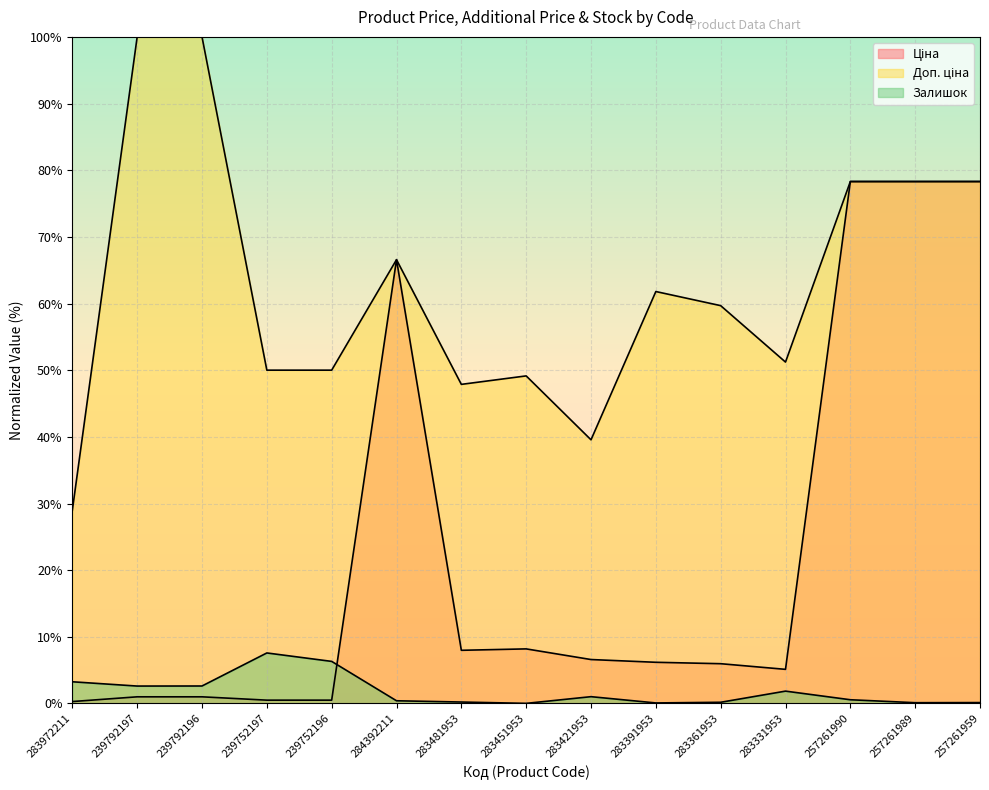

Reading left to right, transcribe all the data shown in this chart.

Ціна: 283972211=0.3	239792197=1.0	239792196=1.0	239752197=0.5	239752196=0.5	284392211=66.6	283481953=8.0	283451953=8.2	283421953=6.6	283391953=6.2	283361953=6.0	283331953=5.1	257261990=78.3	257261989=78.3	257261959=78.3
Доп. ціна: 283972211=29.0	239792197=100.0	239792196=100.0	239752197=50.0	239752196=50.0	284392211=66.6	283481953=47.9	283451953=49.1	283421953=39.6	283391953=61.8	283361953=59.7	283331953=51.2	257261990=78.3	257261989=78.3	257261959=78.3
Залишок: 283972211=3.3	239792197=2.6	239792196=2.6	239752197=7.6	239752196=6.3	284392211=0.4	283481953=0.2	283451953=0.0	283421953=1.0	283391953=0.1	283361953=0.2	283331953=1.9	257261990=0.6	257261989=0.1	257261959=0.1